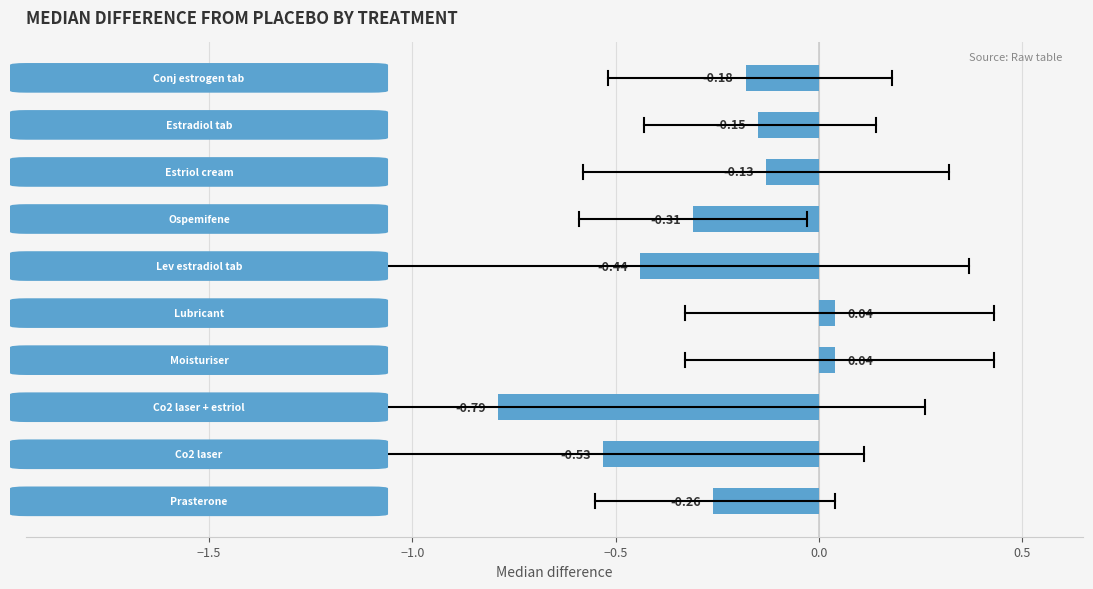

What is the sum of all values?

-2.7